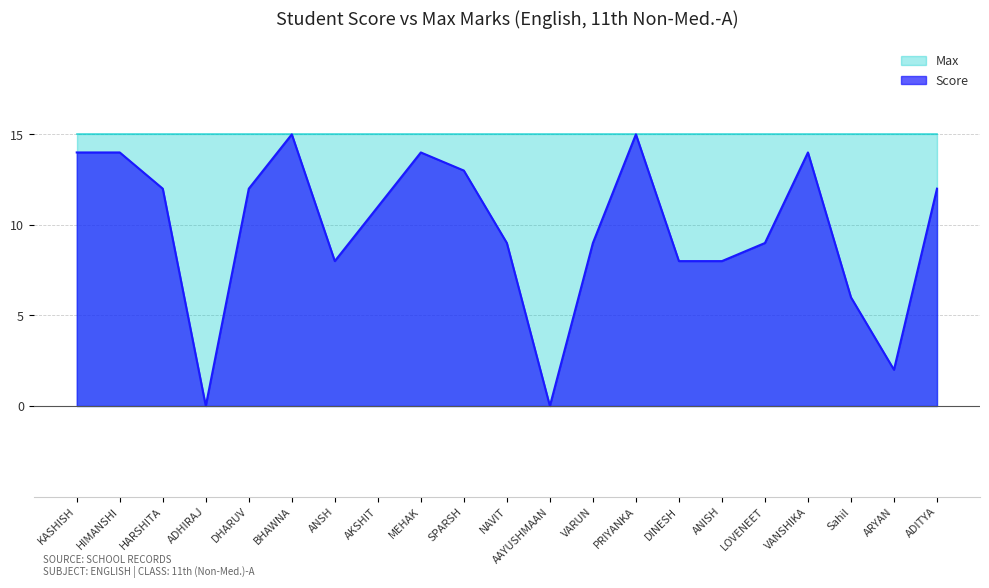

What is the average value?

10